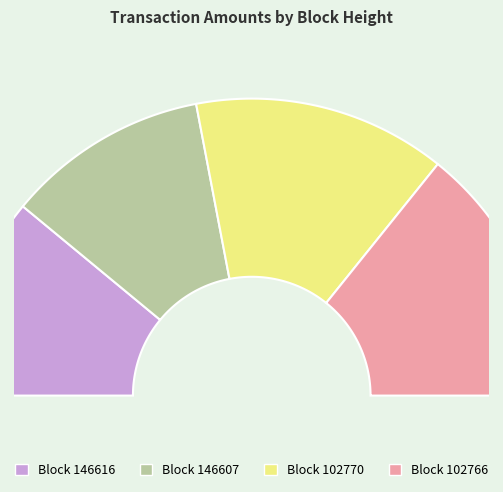

Which slice is the largest?

102766